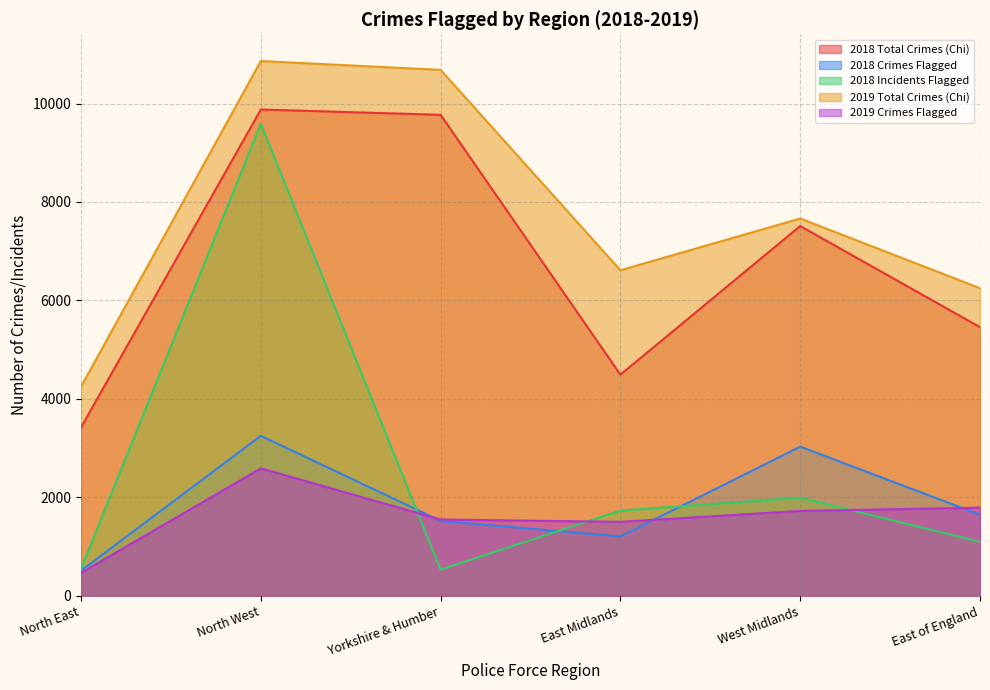

Which category has the lowest value in the 2018 Crimes Flagged series?

North East